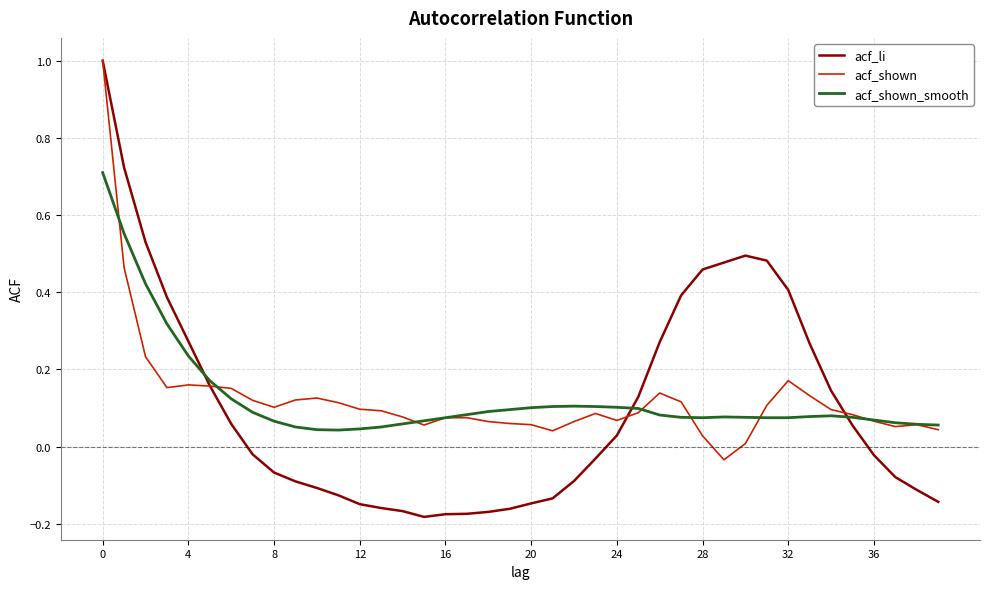

Which series has the widest spread of values?

acf_li